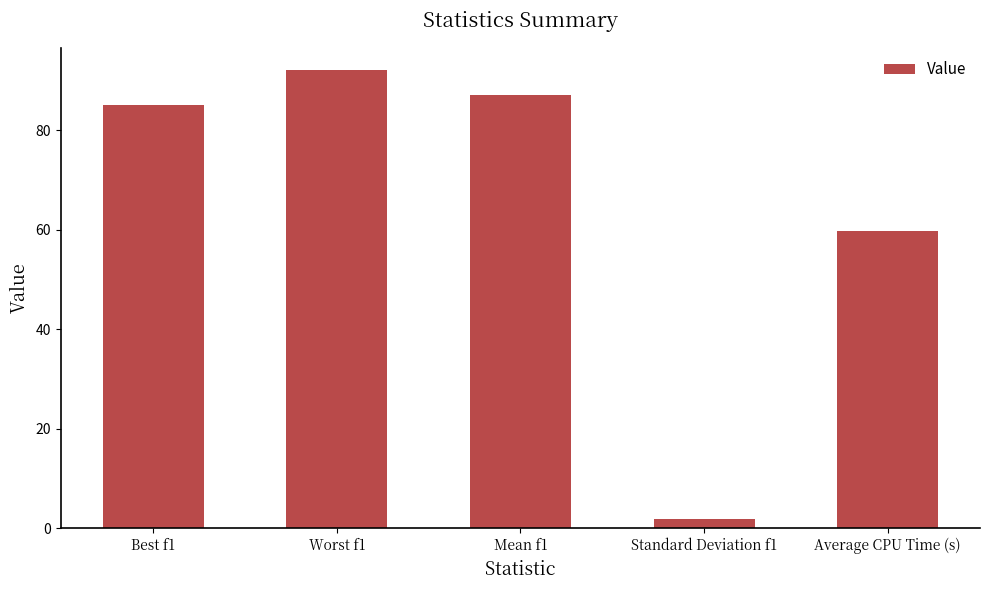

What is the difference between the second highest and second lowest values?

27.2